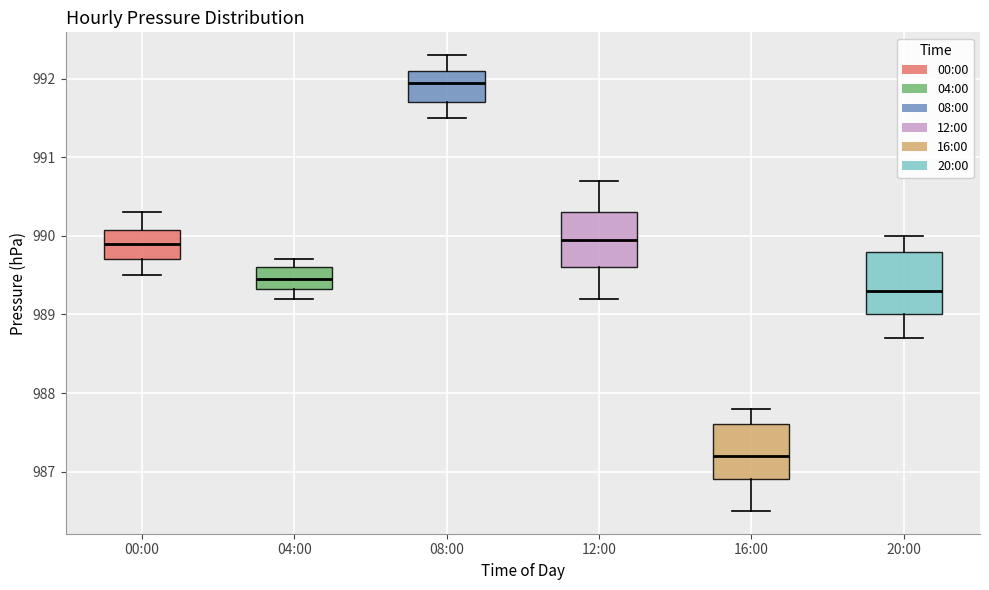

Where does the upper whisker of the box for 12:00 end on the y-axis? The values are not printed on the chart, so give them approximately, as read against the axis.

990.7